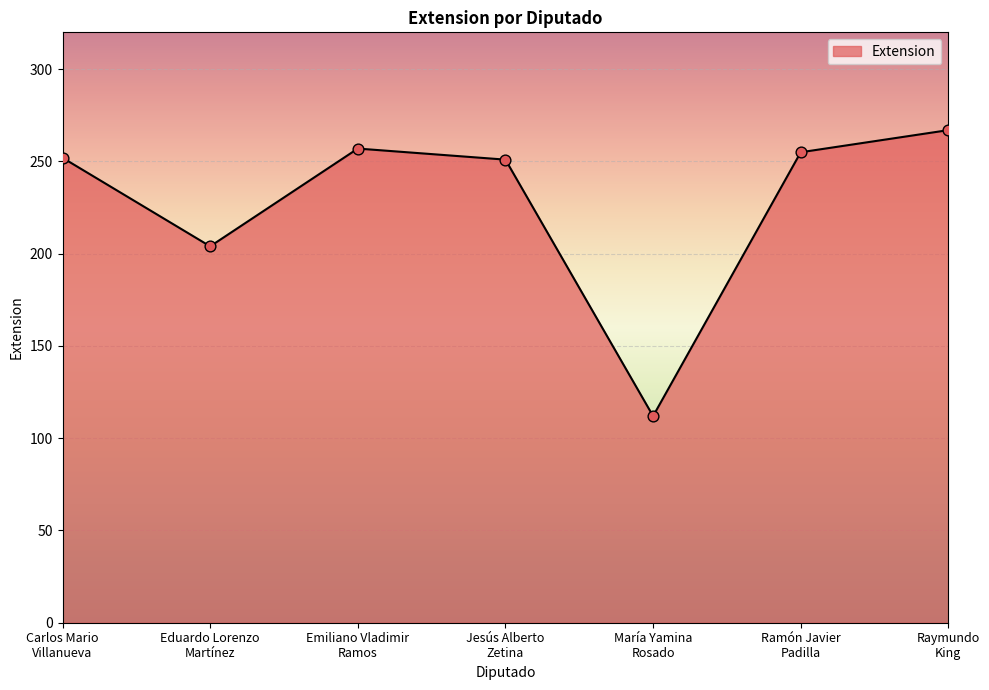

Which has a higher value, María Yamina
Rosado or Raymundo
King?

Raymundo
King